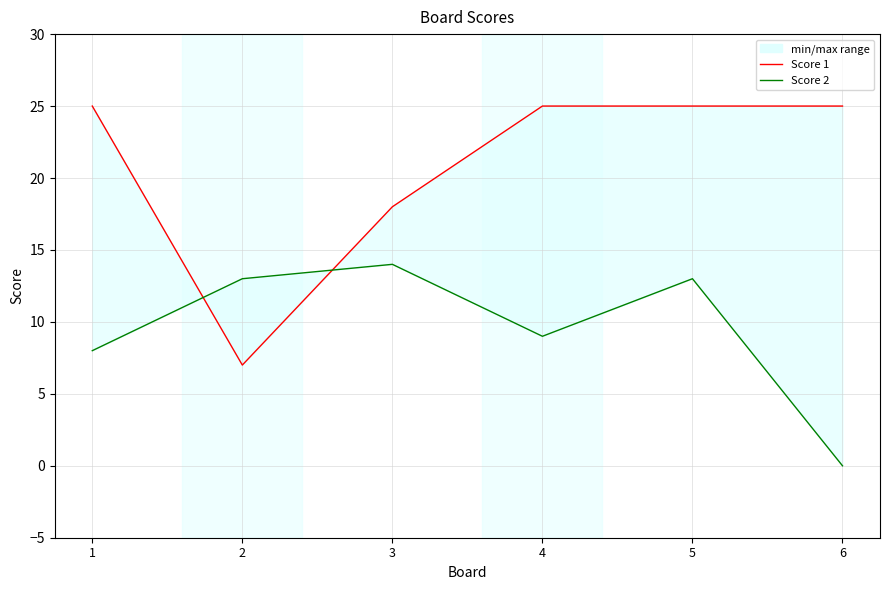

How many values in the Score 2 series are below 13?

3